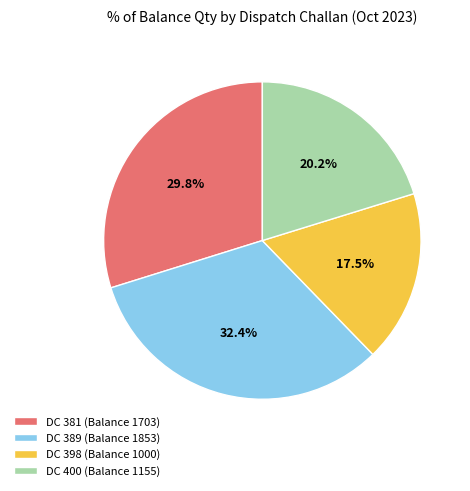

What is the largest slice in the pie chart?

DC 389 (Balance 1853)